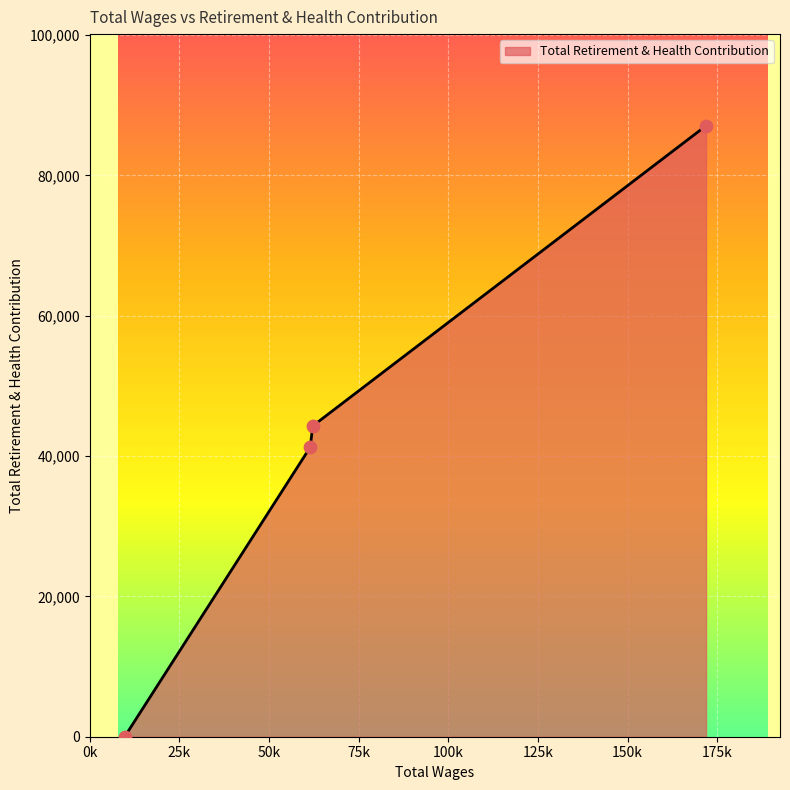

What is the average value?

43151